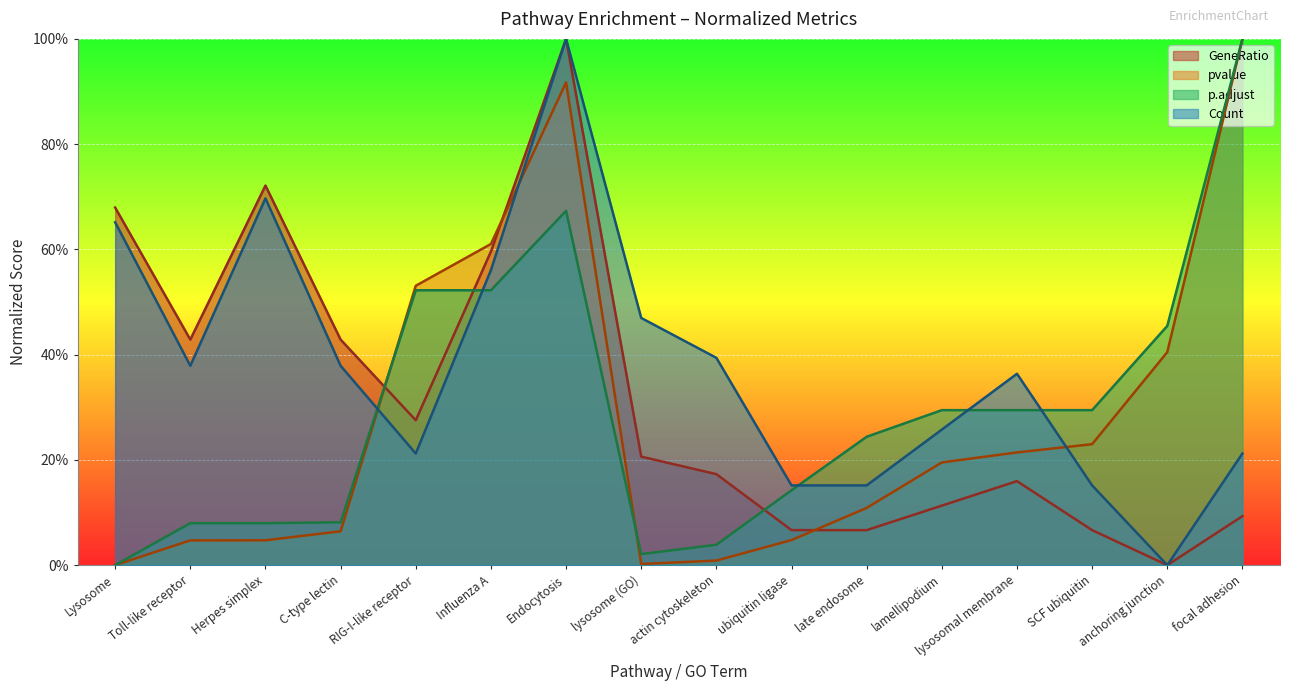

Reading left to right, list all the values displayed in this chart.

GeneRatio: Lysosome=0.7	Toll-like receptor=0.4	Herpes simplex=0.7	C-type lectin=0.4	RIG-I-like receptor=0.3	Influenza A=0.6	Endocytosis=1.0	lysosome (GO)=0.2	actin cytoskeleton=0.2	ubiquitin ligase=0.1	late endosome=0.1	lamellipodium=0.1	lysosomal membrane=0.2	SCF ubiquitin=0.1	anchoring junction=0.0	focal adhesion=0.1
pvalue: Lysosome=0.0	Toll-like receptor=0.0	Herpes simplex=0.0	C-type lectin=0.1	RIG-I-like receptor=0.5	Influenza A=0.6	Endocytosis=0.9	lysosome (GO)=0.0	actin cytoskeleton=0.0	ubiquitin ligase=0.0	late endosome=0.1	lamellipodium=0.2	lysosomal membrane=0.2	SCF ubiquitin=0.2	anchoring junction=0.4	focal adhesion=1.0
p.adjust: Lysosome=0.0	Toll-like receptor=0.1	Herpes simplex=0.1	C-type lectin=0.1	RIG-I-like receptor=0.5	Influenza A=0.5	Endocytosis=0.7	lysosome (GO)=0.0	actin cytoskeleton=0.0	ubiquitin ligase=0.1	late endosome=0.2	lamellipodium=0.3	lysosomal membrane=0.3	SCF ubiquitin=0.3	anchoring junction=0.5	focal adhesion=1.0
Count: Lysosome=0.7	Toll-like receptor=0.4	Herpes simplex=0.7	C-type lectin=0.4	RIG-I-like receptor=0.2	Influenza A=0.6	Endocytosis=1.0	lysosome (GO)=0.5	actin cytoskeleton=0.4	ubiquitin ligase=0.2	late endosome=0.2	lamellipodium=0.3	lysosomal membrane=0.4	SCF ubiquitin=0.2	anchoring junction=0.0	focal adhesion=0.2